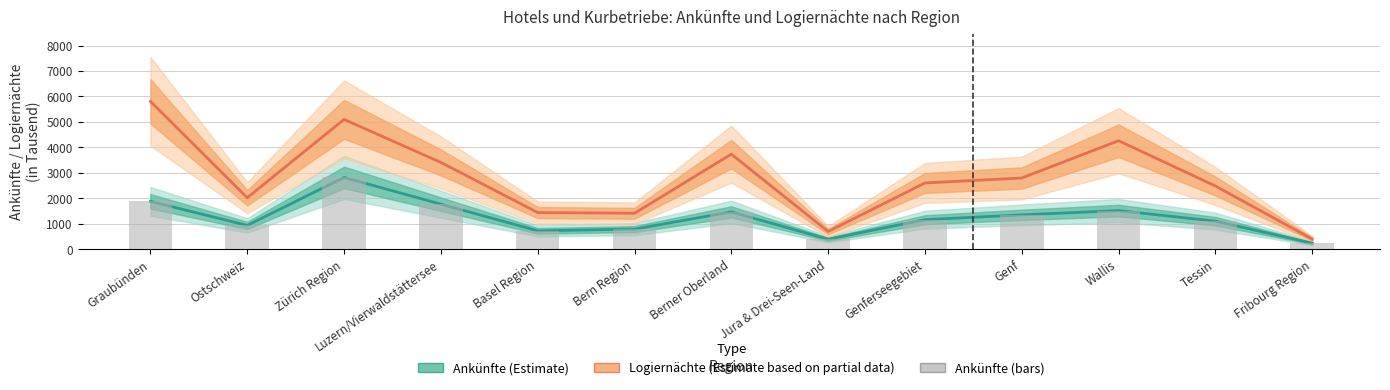

Is the value of Ankünfte (bars) at Zürich Region greater than the value of Logiernächte (Estimate based on partial data) at Jura & Drei-Seen-Land?

Yes